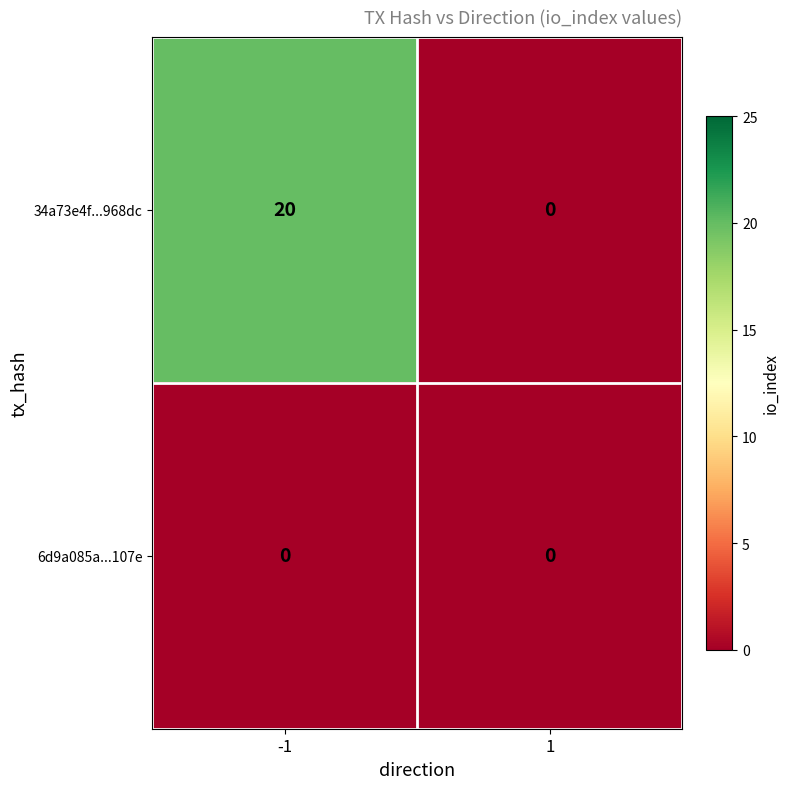

Which series changed the most between -1 and 1?

34a73e4f...968dc